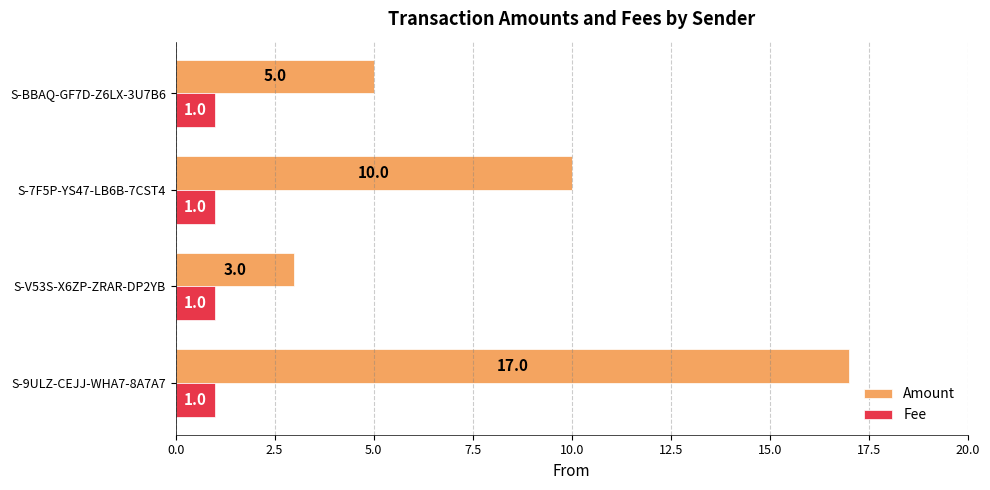

What is the total value across all series at S-9ULZ-CEJJ-WHA7-8A7A7?

18